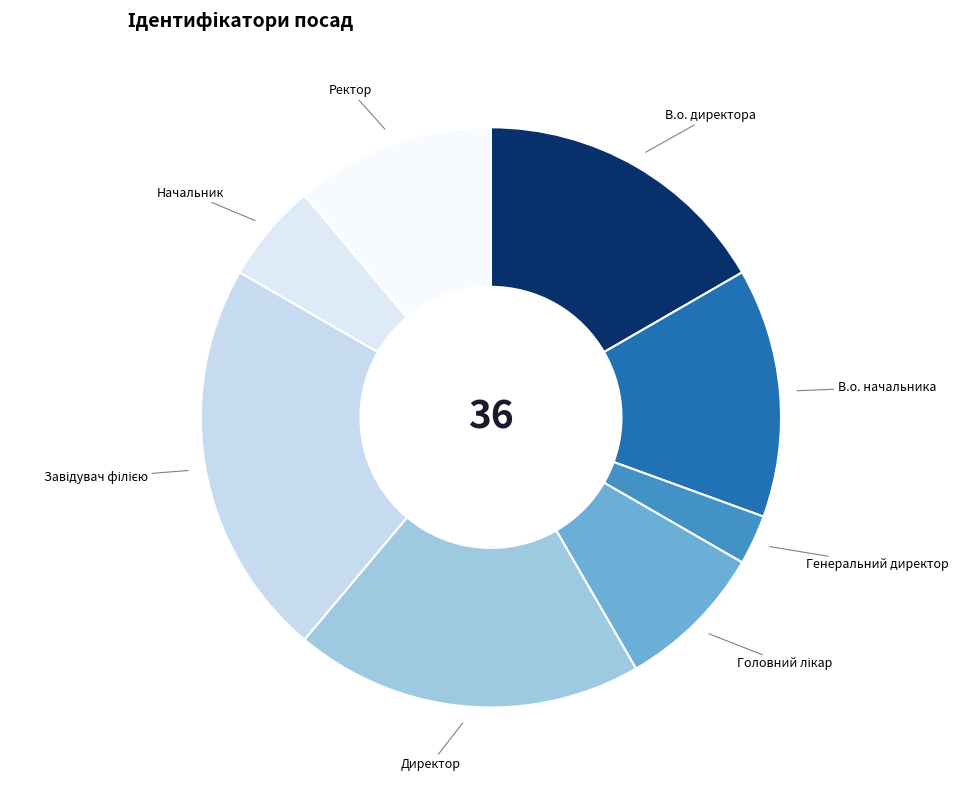

How many segments does this pie chart have?

8